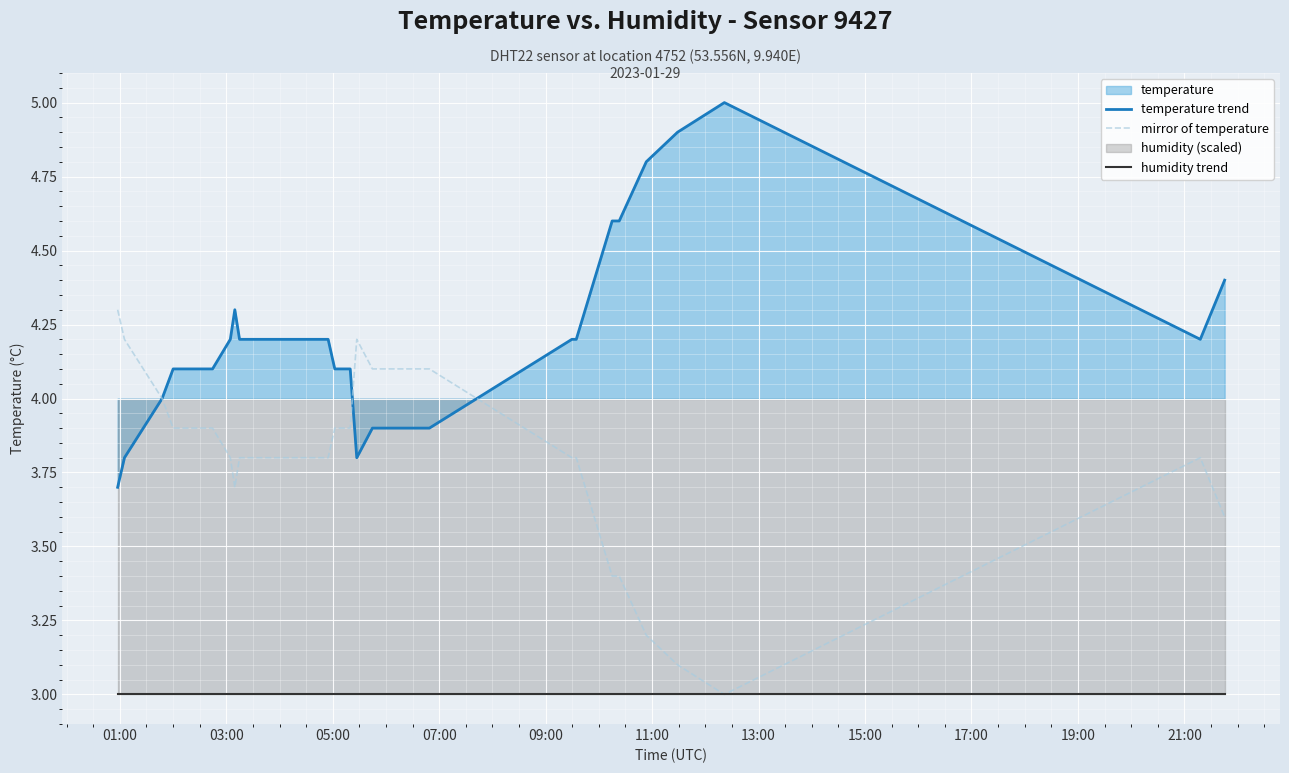

List the series in order of their overall mean, highest first.

temperature trend, mirror of temperature, humidity trend